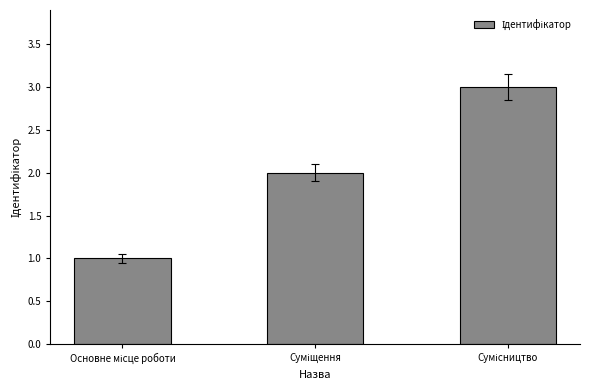

What is the greatest value displayed?

3